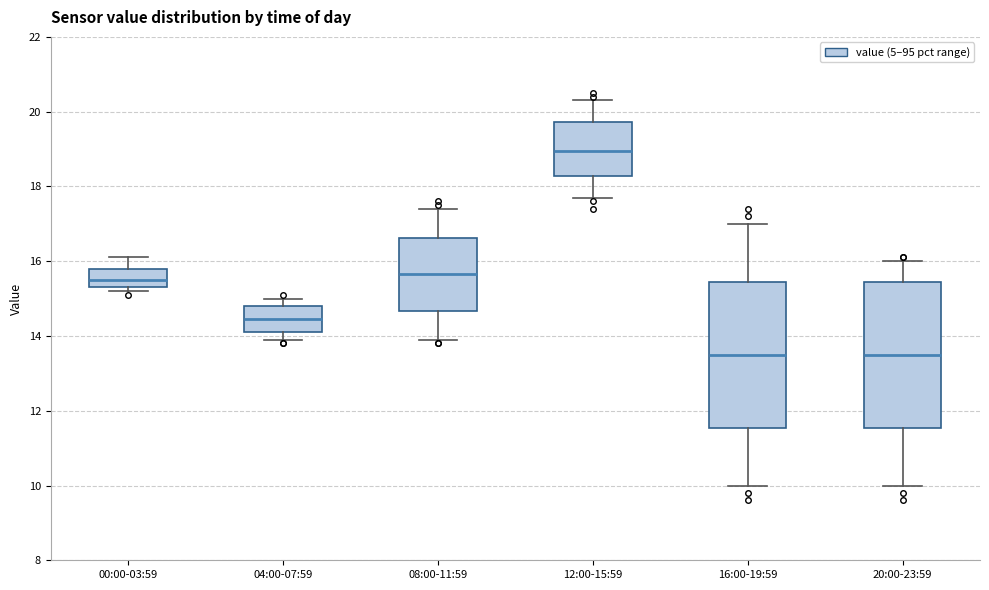

Reading left to right, transcribe this box plot: for each box, give where its median line is, the range the box spans, and where its two whiskers end, as read against the y-axis. The values are not printed on the chart, so give them approximately, as read against the axis.

00:00-03:59: median 15.6, box 15.4 to 15.8, whiskers 15.2 to 16.2
04:00-07:59: median 14.4, box 14.2 to 14.8, whiskers 14.0 to 15.0
08:00-11:59: median 15.6, box 14.6 to 16.6, whiskers 14.0 to 17.4
12:00-15:59: median 19.0, box 18.2 to 19.8, whiskers 17.8 to 20.4
16:00-19:59: median 13.6, box 11.6 to 15.4, whiskers 10.0 to 17.0
20:00-23:59: median 13.6, box 11.6 to 15.4, whiskers 10.0 to 16.0